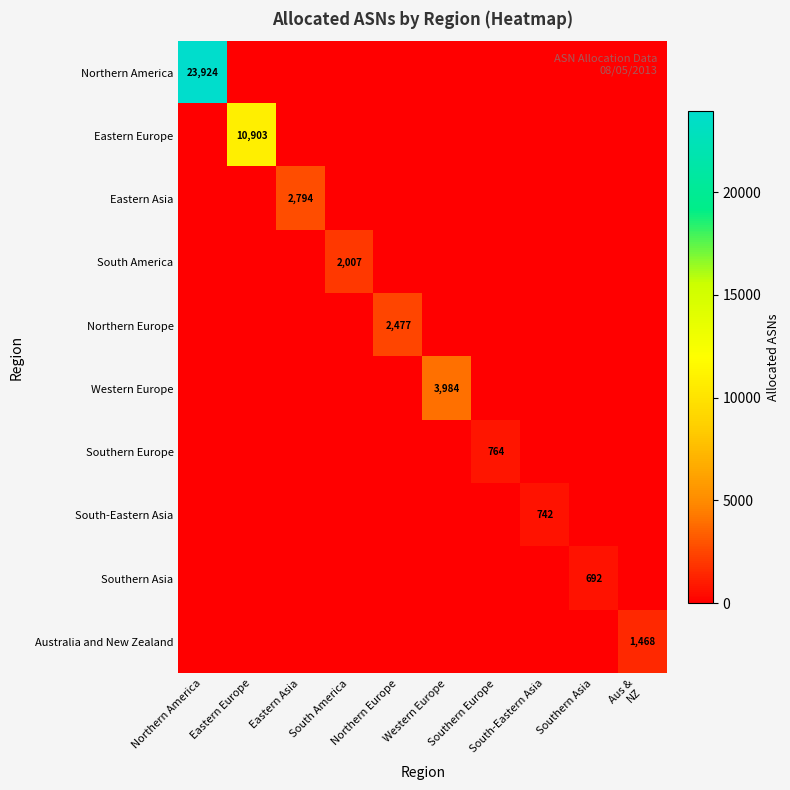

Which series has the largest range (max minus min)?

Northern America